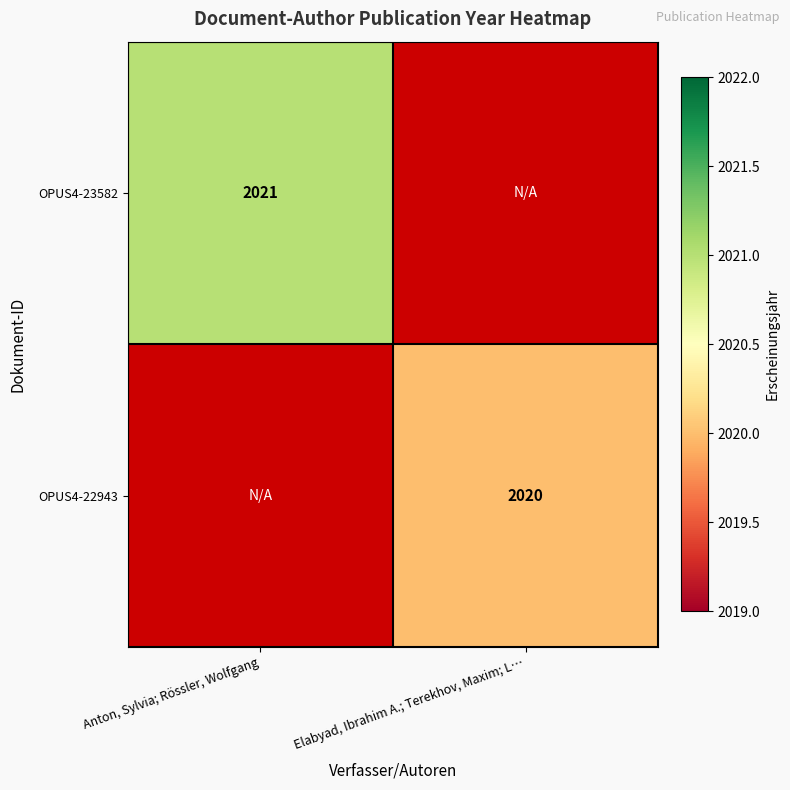

The value of OPUS4-22943 at Elabyad, Ibrahim A.; Terekhov, Maxim; L… is 2020. True or false?

True